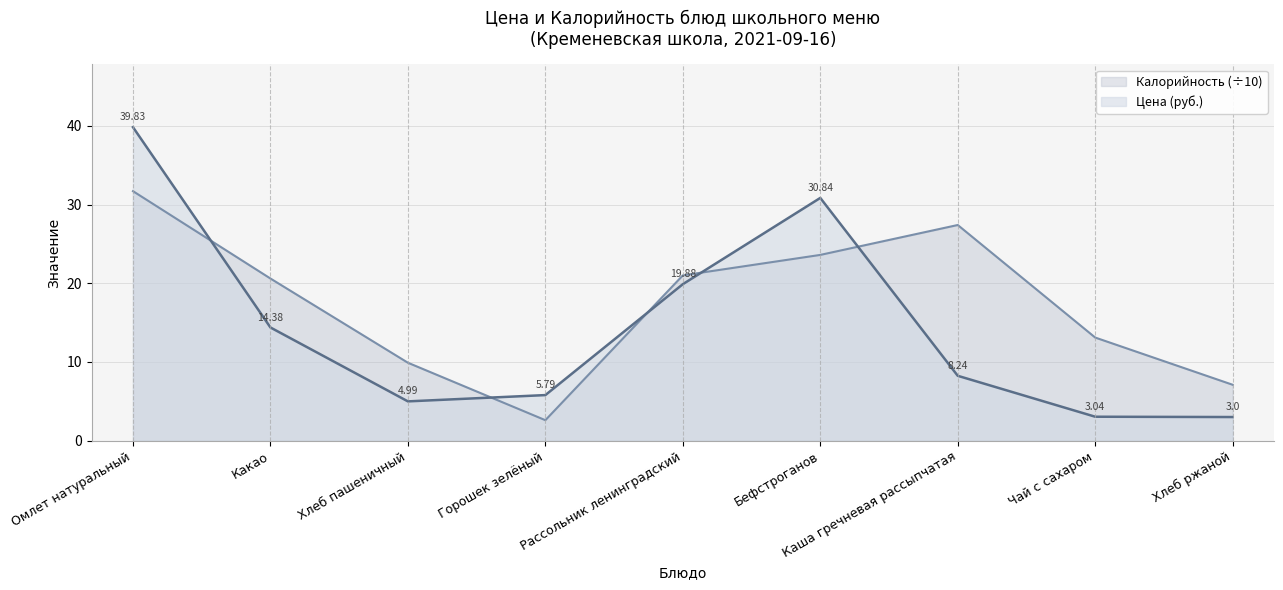

Which series changed the most between Хлеб пашеничный and Чай с сахаром?

Калорийность (÷10)